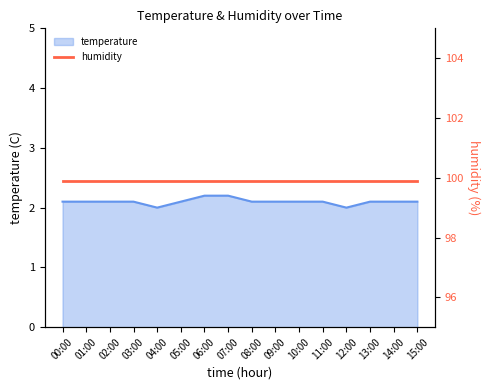

How many lines are shown in the chart?

1